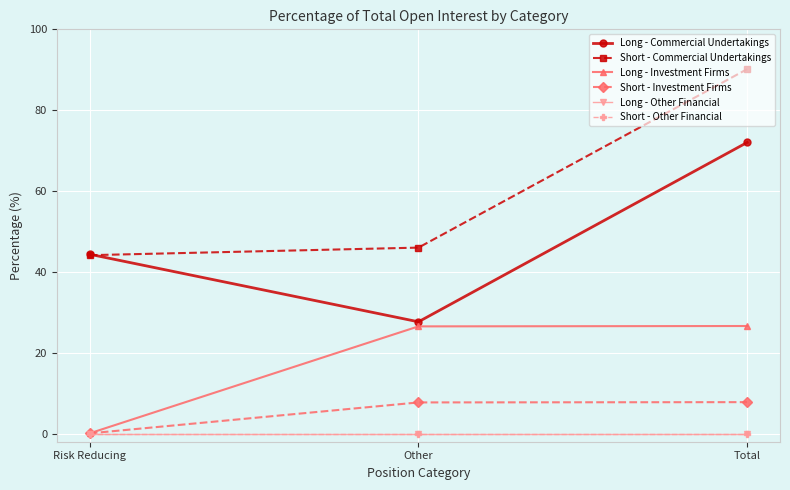

At which label does Long - Commercial Undertakings first exceed 44?

Risk Reducing